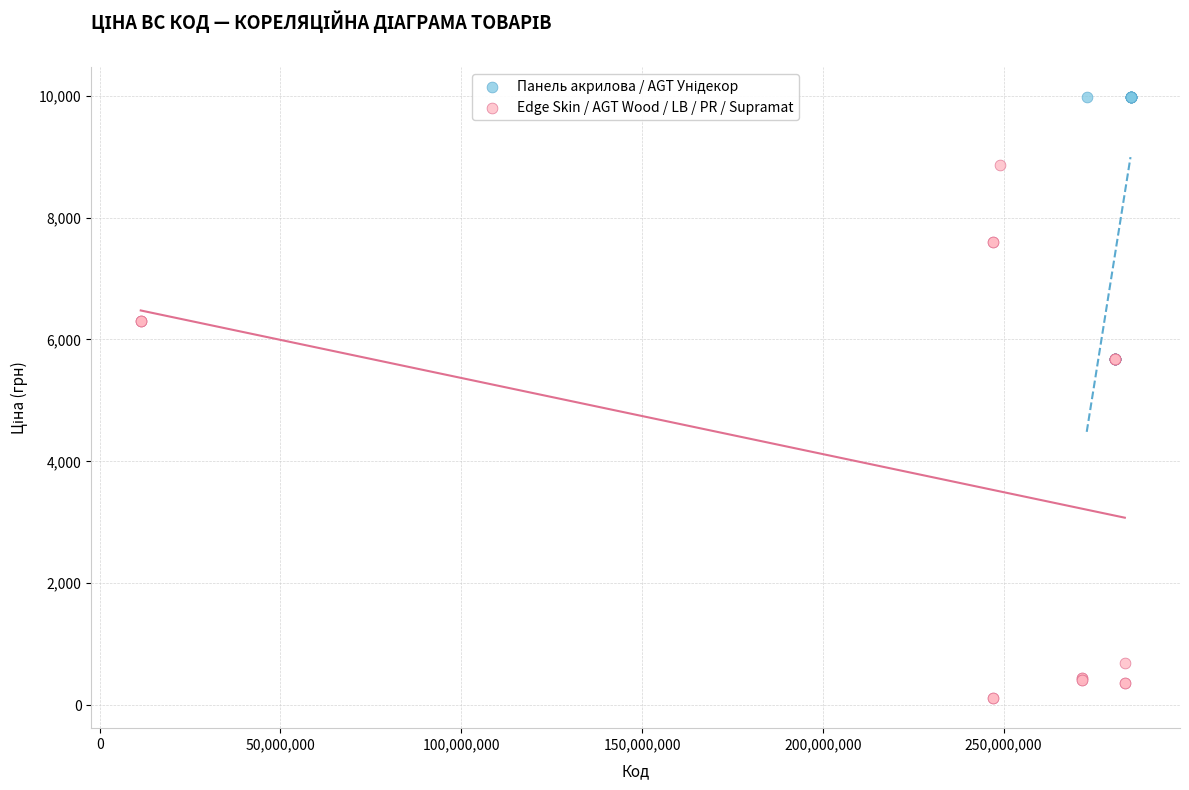

Which series reaches the minimum Y coordinate?

Edge Skin / AGT Wood / LB / PR / Supramat